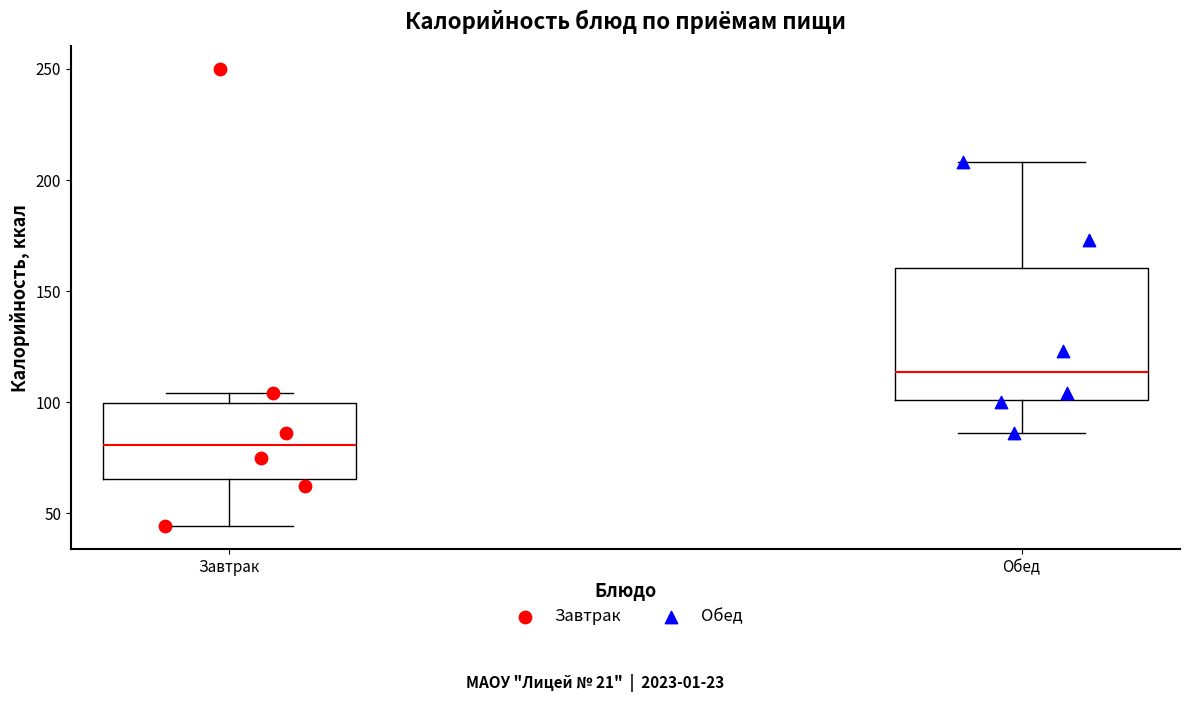

Reading left to right, transcribe this box plot: for each box, give where its median line is, the range the box spans, and where its two whiskers end, as read against the y-axis. The values are not printed on the chart, so give them approximately, as read against the axis.

Завтрак: median 80, box 65 to 100, whiskers 45 to 105
Обед: median 115, box 100 to 160, whiskers 85 to 210